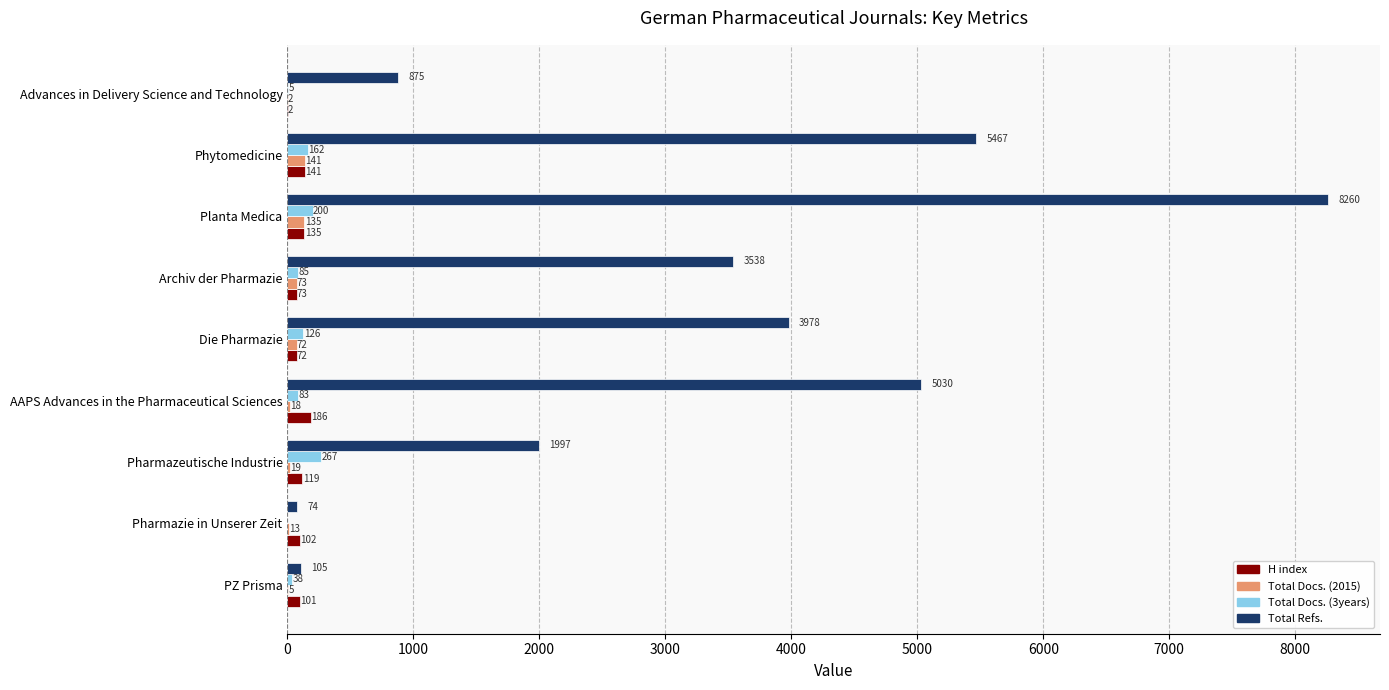

How many series are shown in this chart?

4